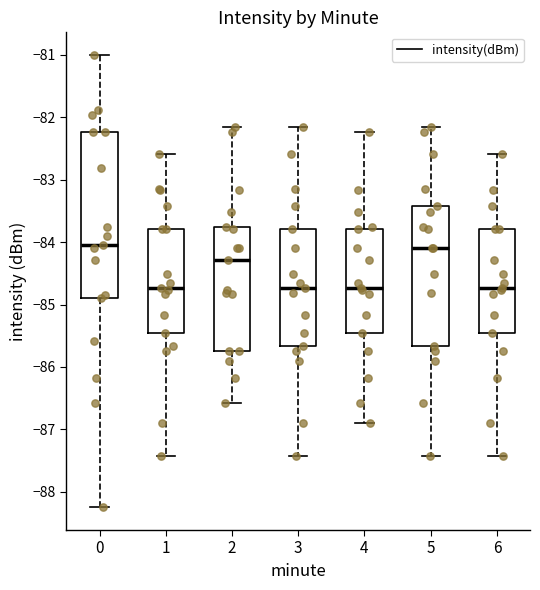

Reading left to right, read every box against the y-axis: the position of its median line, the range the box covers, and the ends of its whiskers. The values are not printed on the chart, so give them approximately, as read against the axis.

0: median -84.0, box -84.9 to -82.2, whiskers -88.2 to -81.0
1: median -84.7, box -85.4 to -83.8, whiskers -87.4 to -82.6
2: median -84.3, box -85.7 to -83.7, whiskers -86.6 to -82.1
3: median -84.7, box -85.7 to -83.8, whiskers -87.4 to -82.1
4: median -84.7, box -85.4 to -83.8, whiskers -86.9 to -82.2
5: median -84.1, box -85.7 to -83.4, whiskers -87.4 to -82.1
6: median -84.7, box -85.4 to -83.8, whiskers -87.4 to -82.6